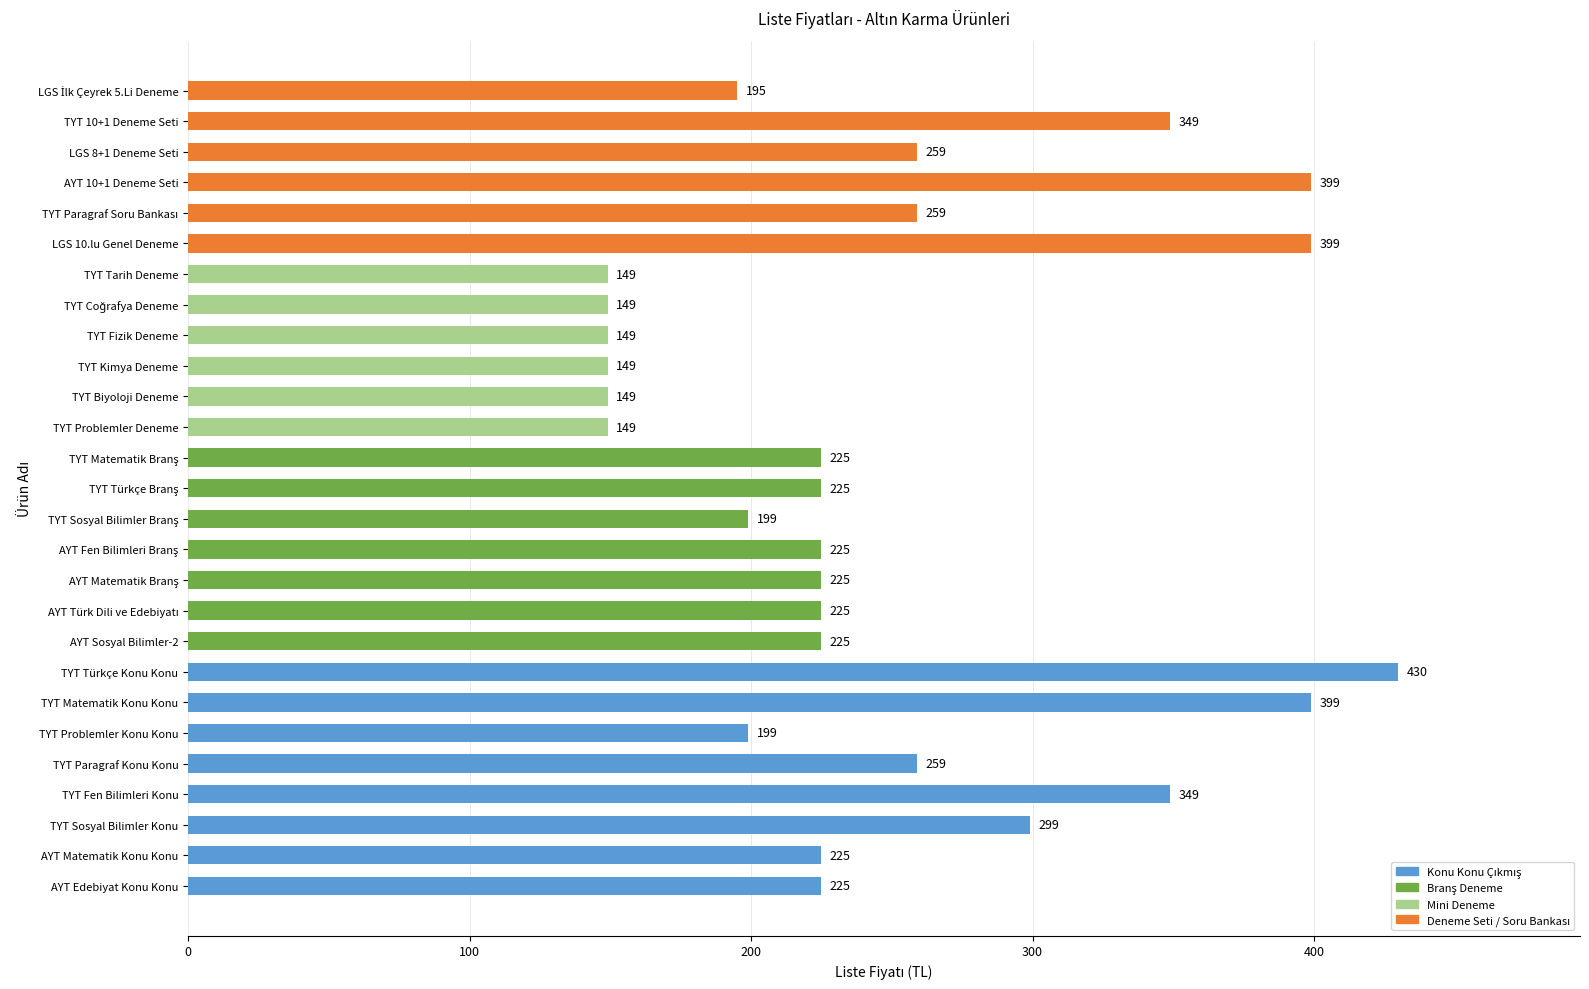

Read the value at LGS 10.lu Genel Deneme, to the nearest 5.

400